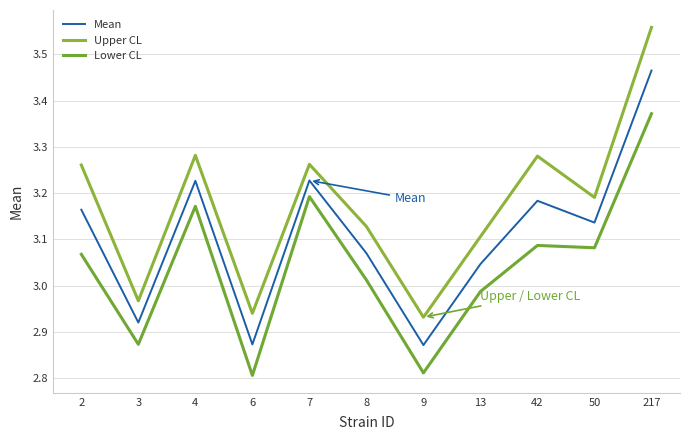

Which series has the largest range (max minus min)?

Upper CL